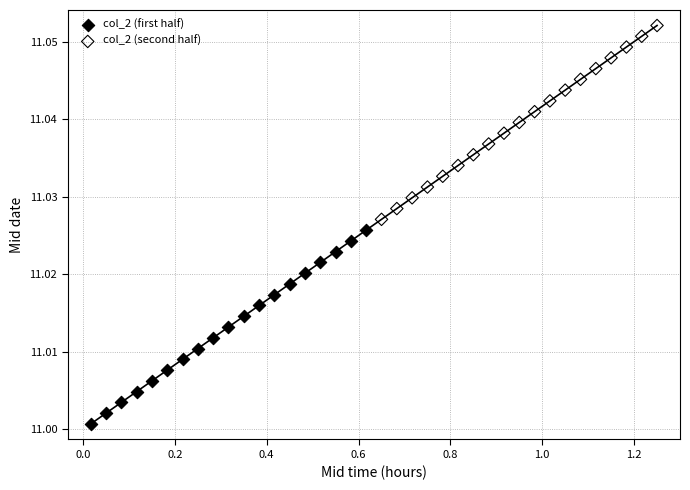

Which series contains the highest Y value?

col_2 (second half)